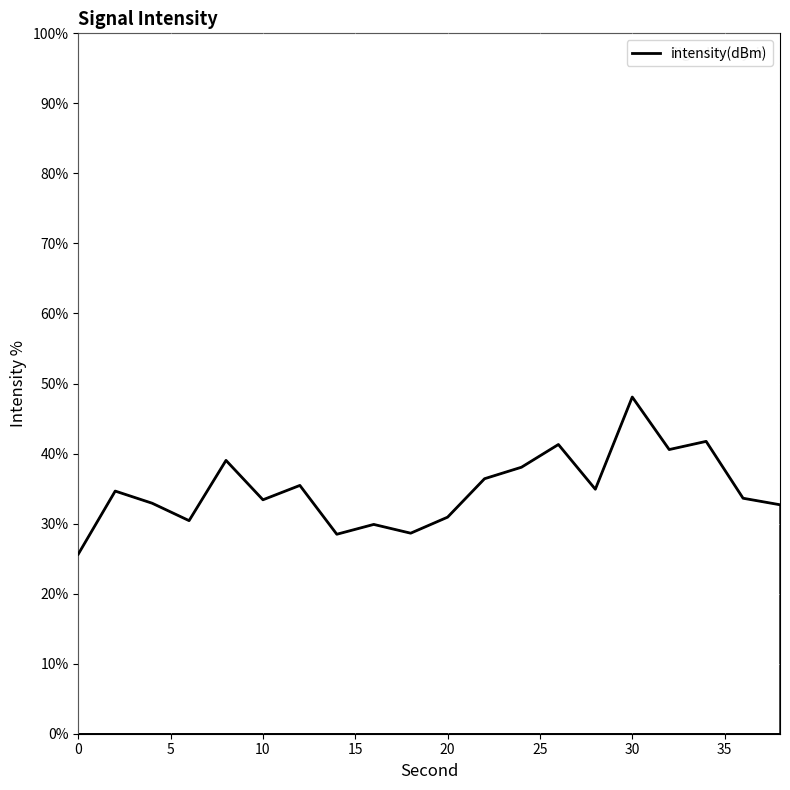

What is the greatest value displayed?

48.1